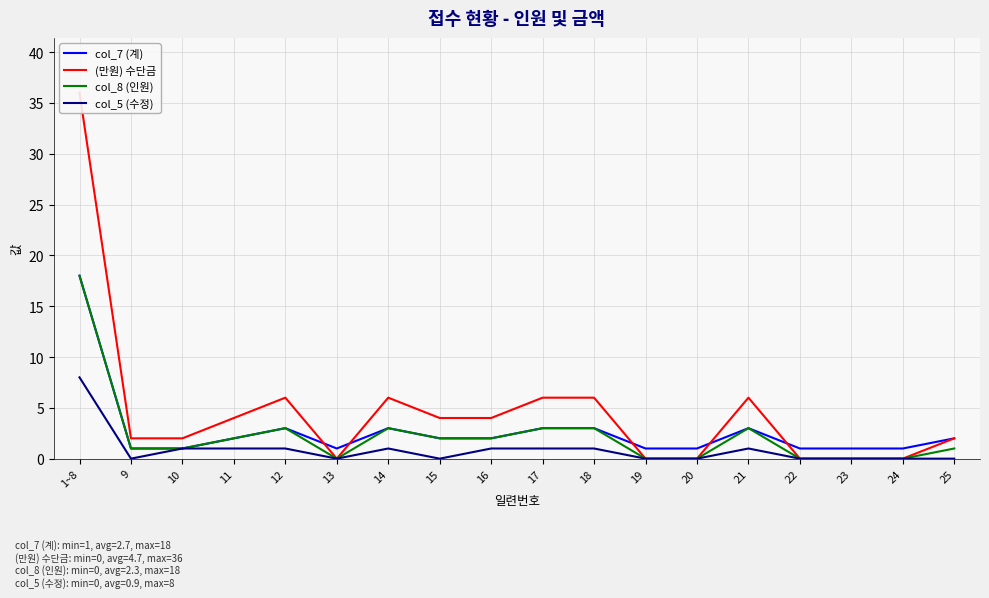

How many lines are shown in the chart?

4